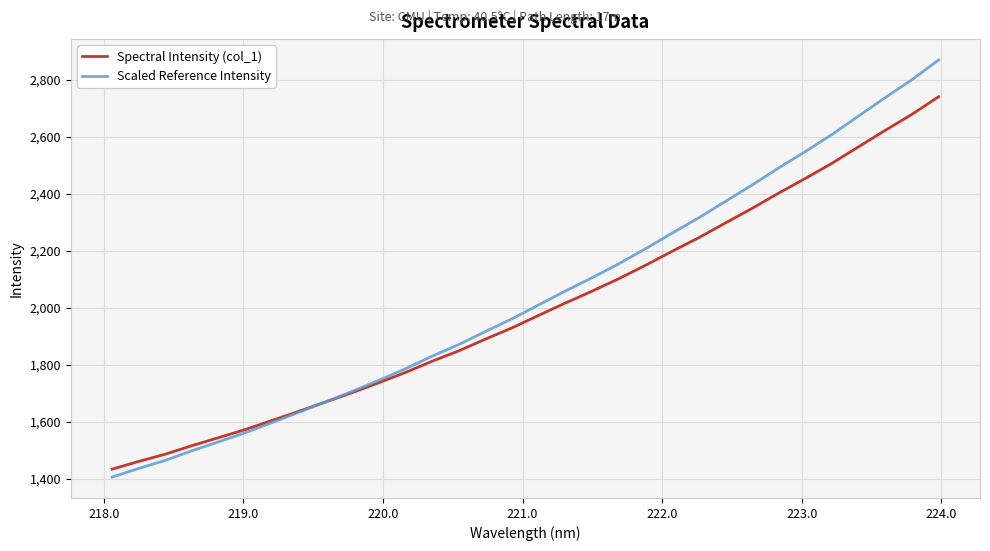

How many times do Scaled Reference Intensity and Spectral Intensity (col_1) cross each other?

1